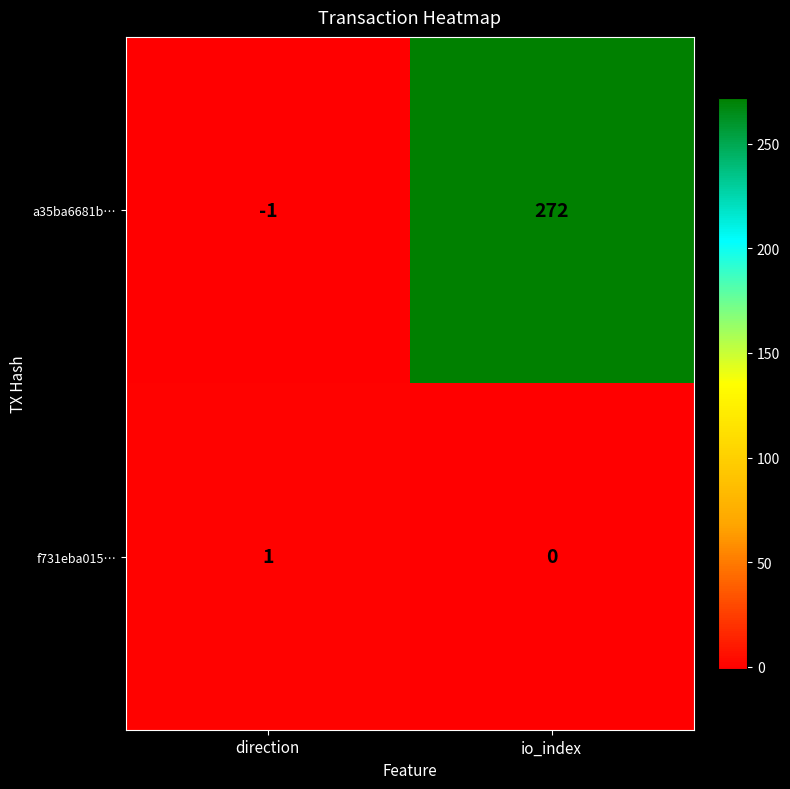

Rank the series at io_index from lowest to highest value.

f731eba015…, a35ba6681b…